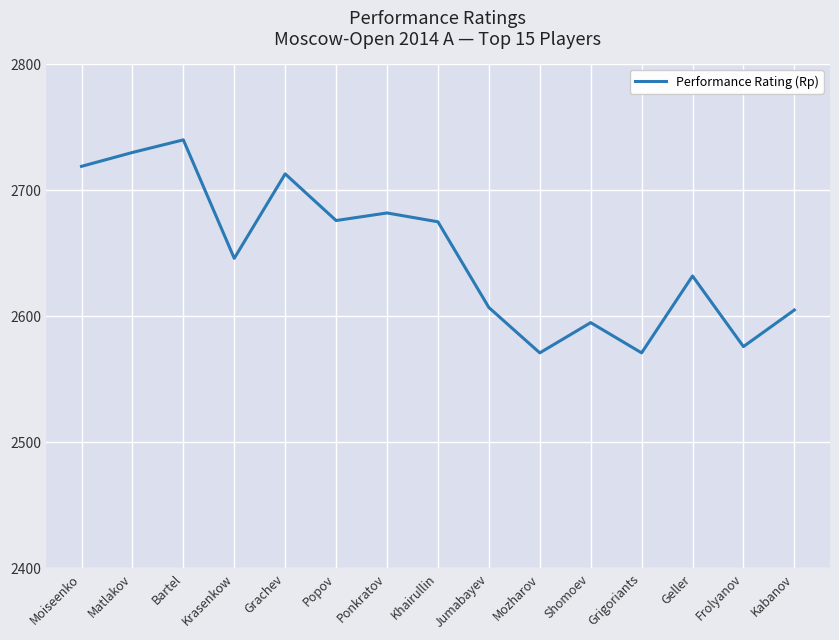

Read the value at Bartel.

2740